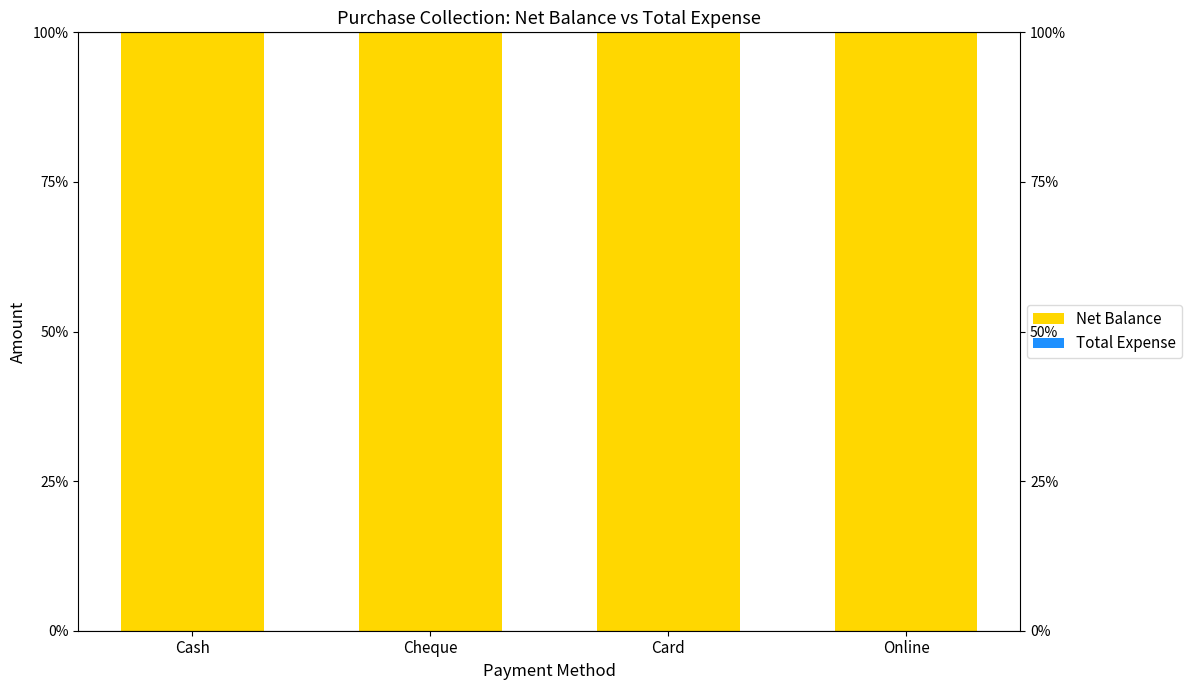

At how many categories does at least one series exceed 31?

4